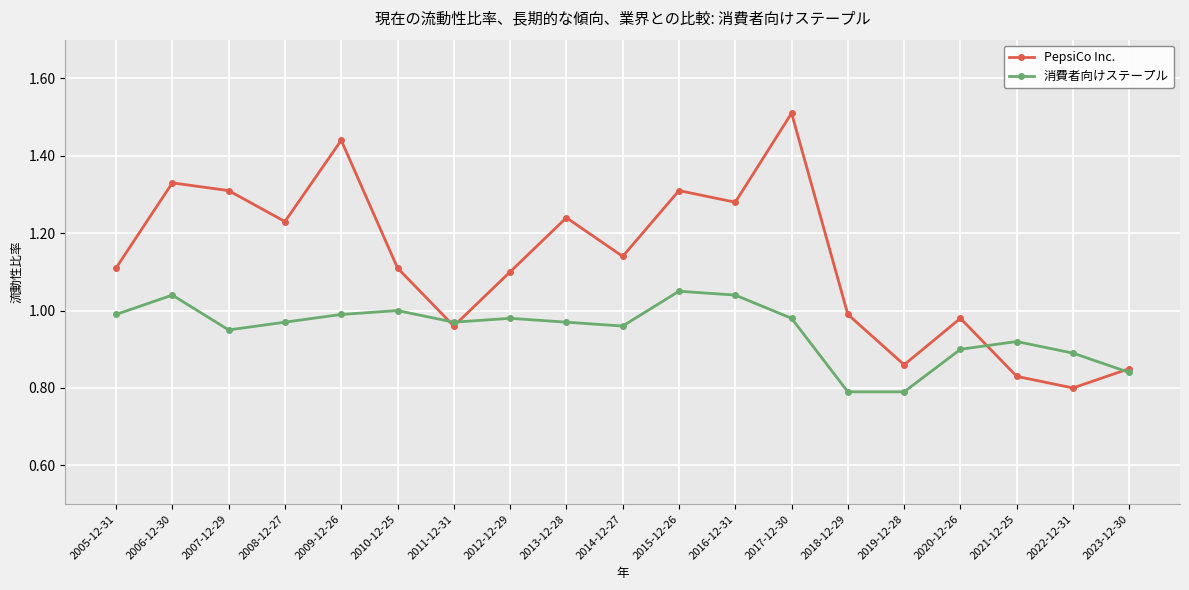

Is the value of PepsiCo Inc. at 2016-12-31 greater than the value of 消費者向けステープル at 2022-12-31?

Yes